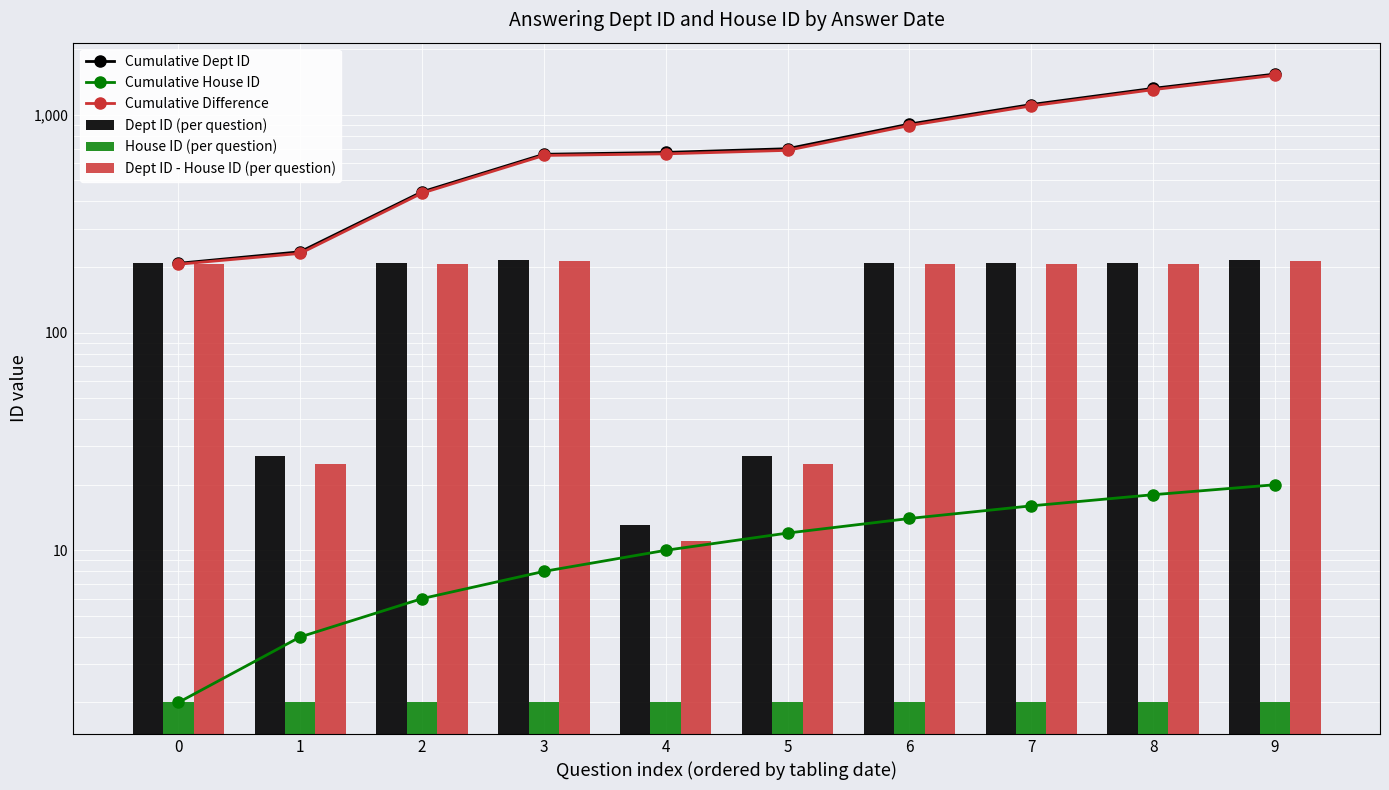

Are the bars horizontal?

No